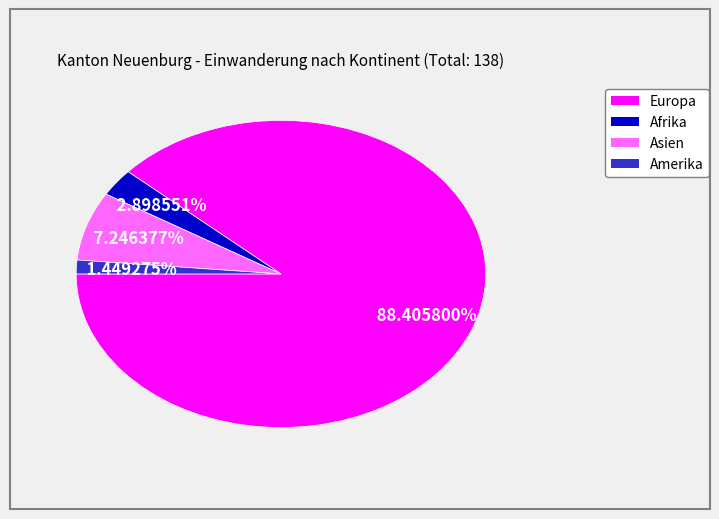

Between Amerika and Europa, which is larger?

Europa